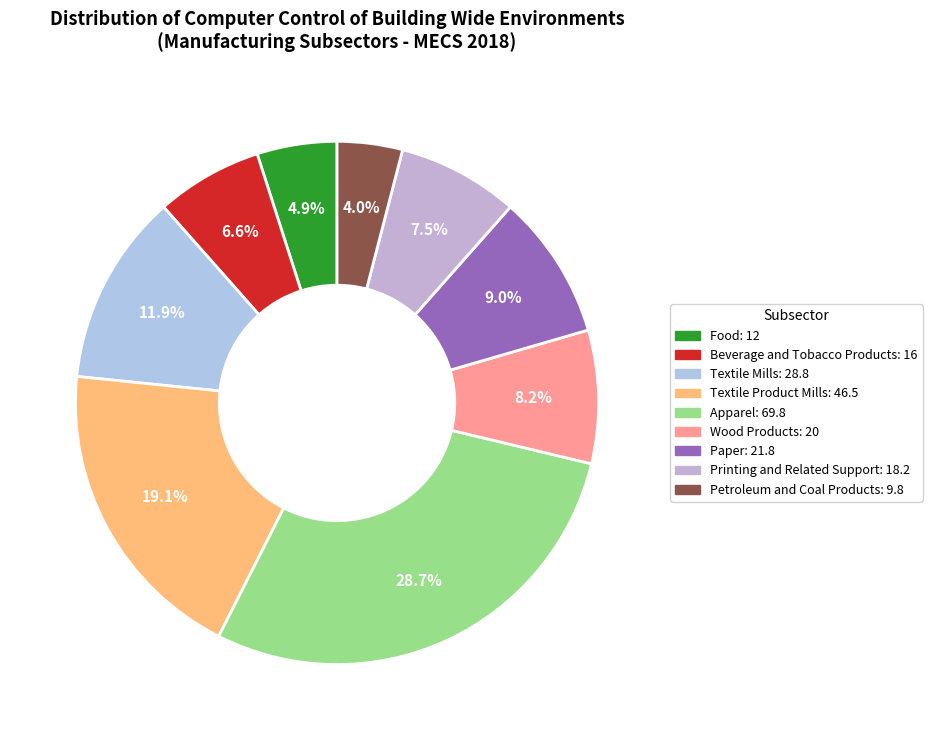

To the nearest percent, what percentage of the pie is Textile Mills?

12%